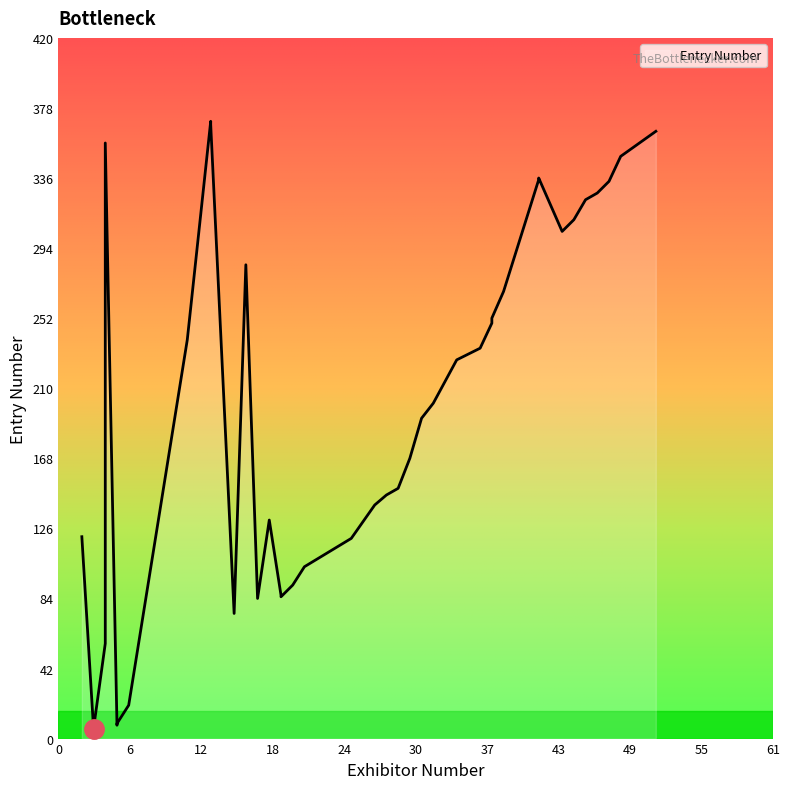

How many categories are shown in the chart?

40